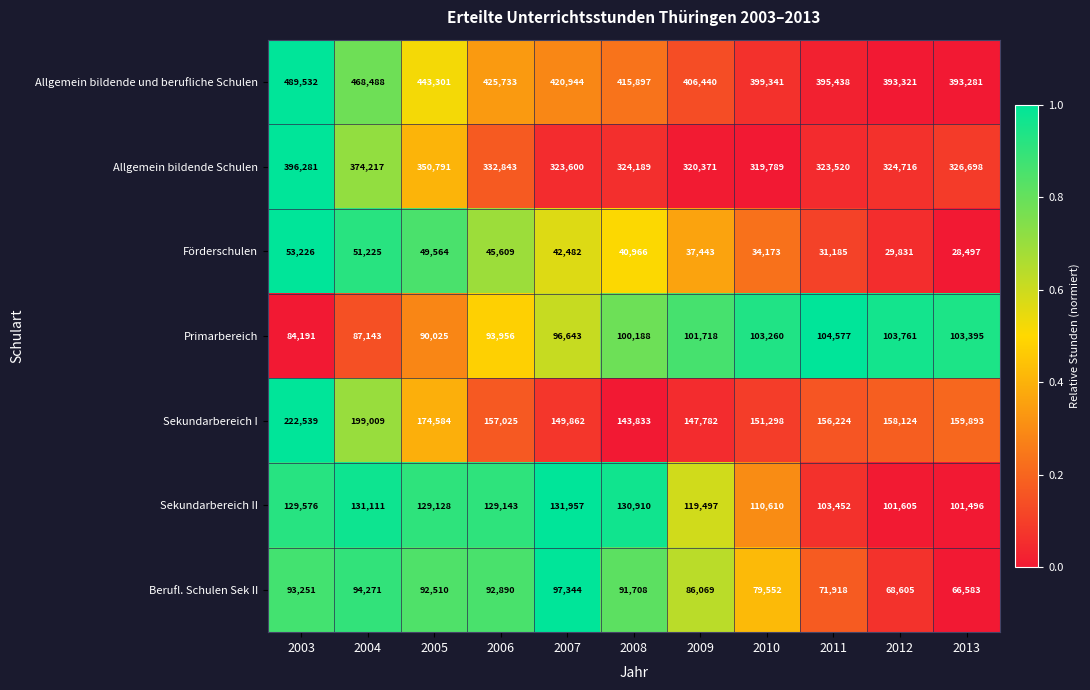

At which category is the sum across all series the highest?

2003